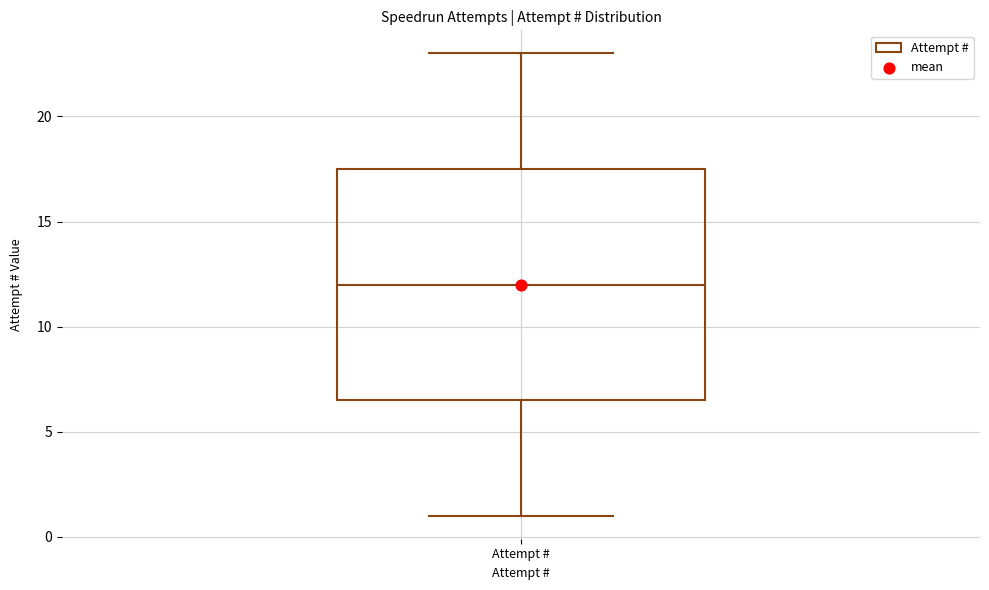

Read this box plot against the y-axis: the position of the median line, the range covered by the box, and the ends of both whiskers. The values are not printed on the chart, so give them approximately, as read against the axis.

median 12.0, box 6.5 to 17.5, whiskers 1.0 to 23.0